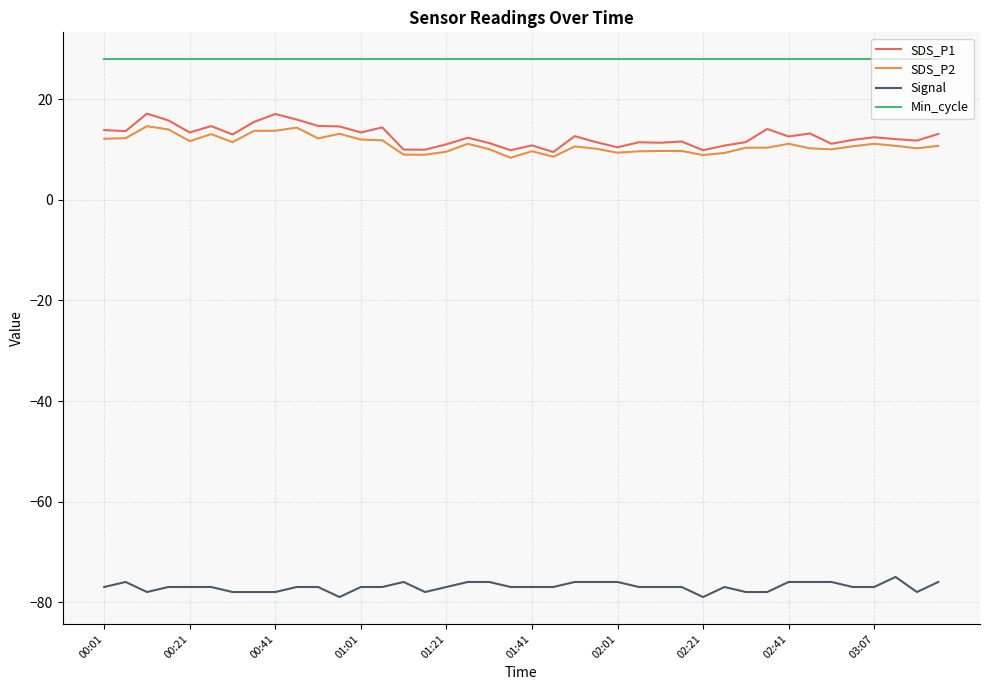

What is the maximum value for SDS_P1?

17.2